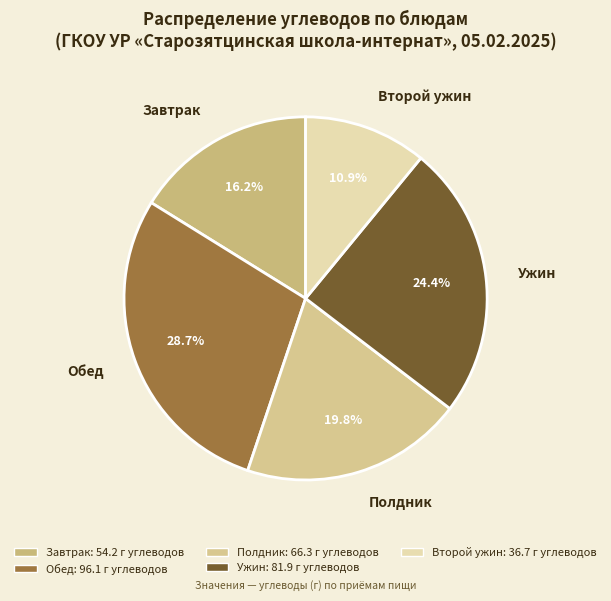

What percentage is NOT represented by Полдник?

80.2%